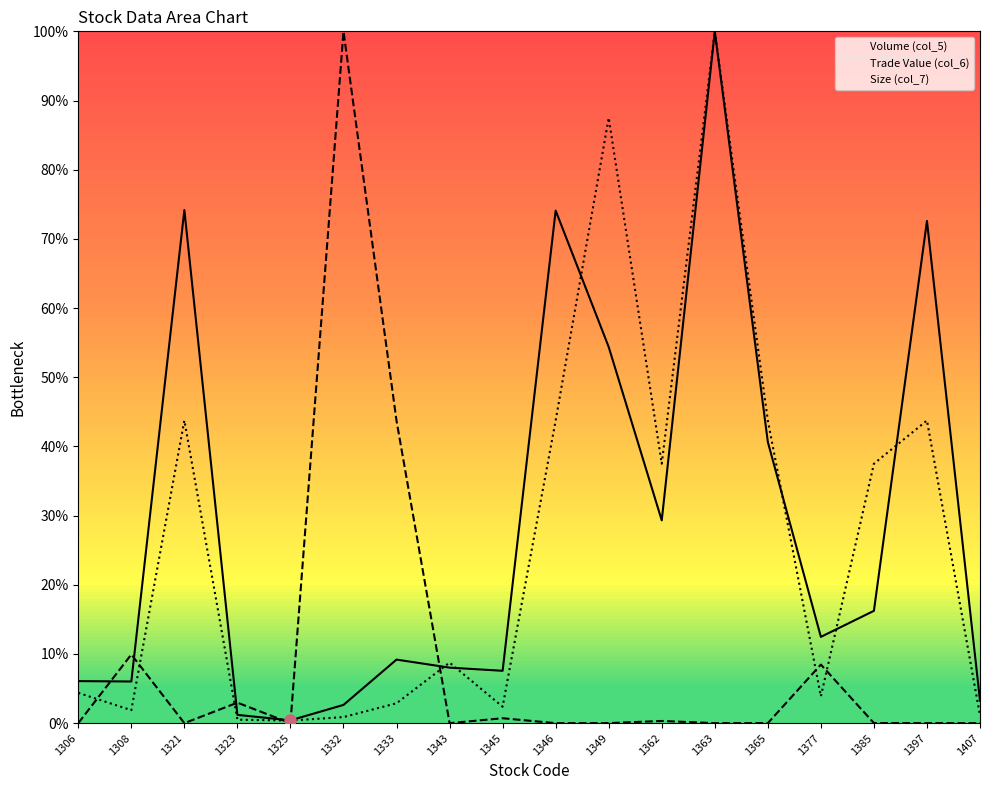

Rank the series by their maximum value, from lowest to highest.

Volume (col_5), Trade Value (col_6), Size (col_7)